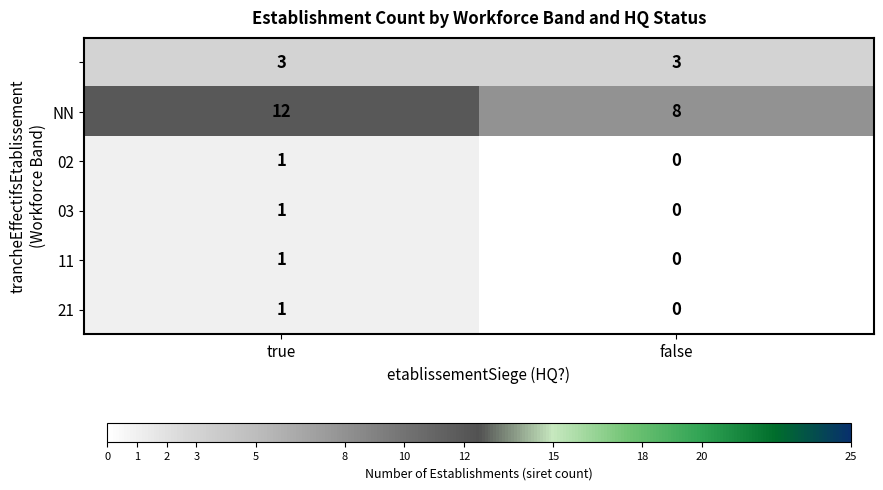

At which category is the sum across all series the highest?

true